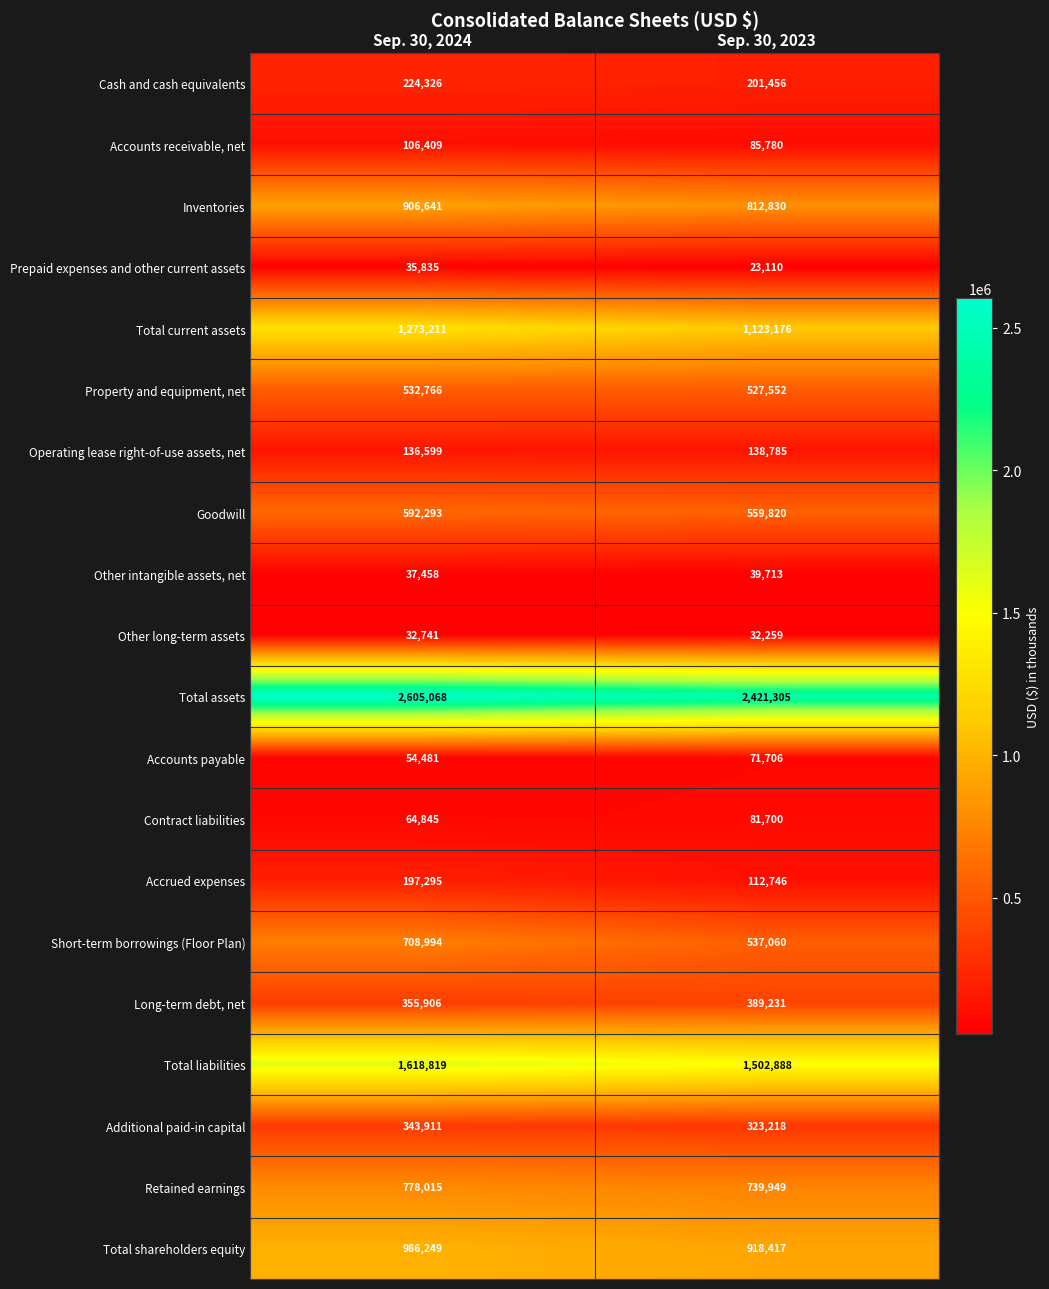

Rank the series at Sep. 30, 2023 from highest to lowest value.

Total assets, Total liabilities, Total current assets, Total shareholders equity, Inventories, Retained earnings, Goodwill, Short-term borrowings (Floor Plan), Property and equipment, net, Long-term debt, net, Additional paid-in capital, Cash and cash equivalents, Operating lease right-of-use assets, net, Accrued expenses, Accounts receivable, net, Contract liabilities, Accounts payable, Other intangible assets, net, Other long-term assets, Prepaid expenses and other current assets